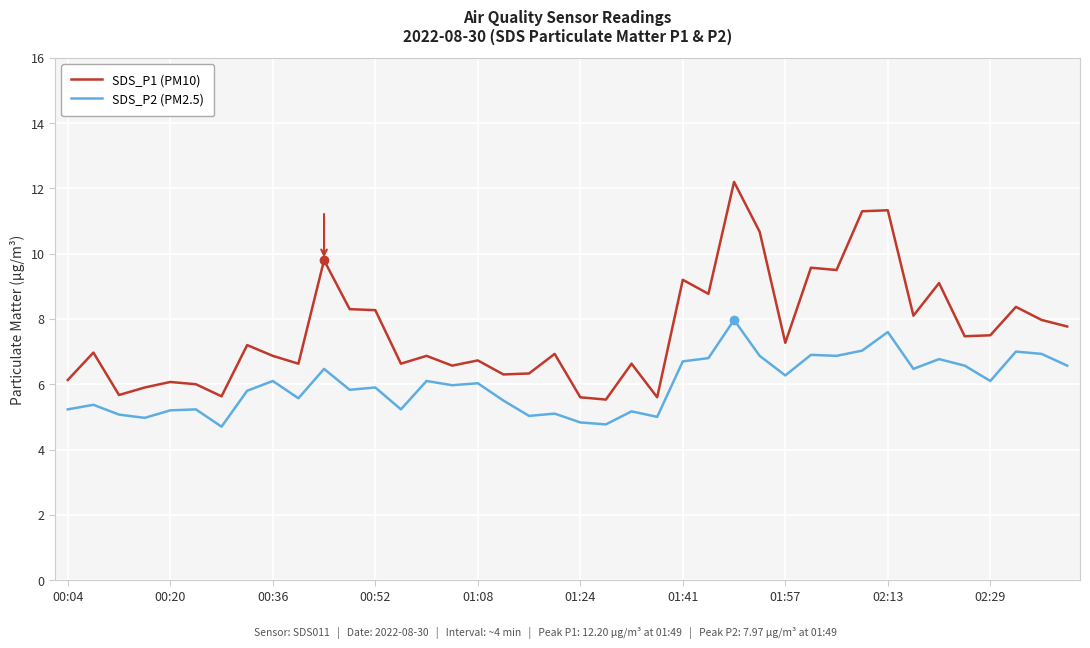

How many distinct data groups are displayed?

2